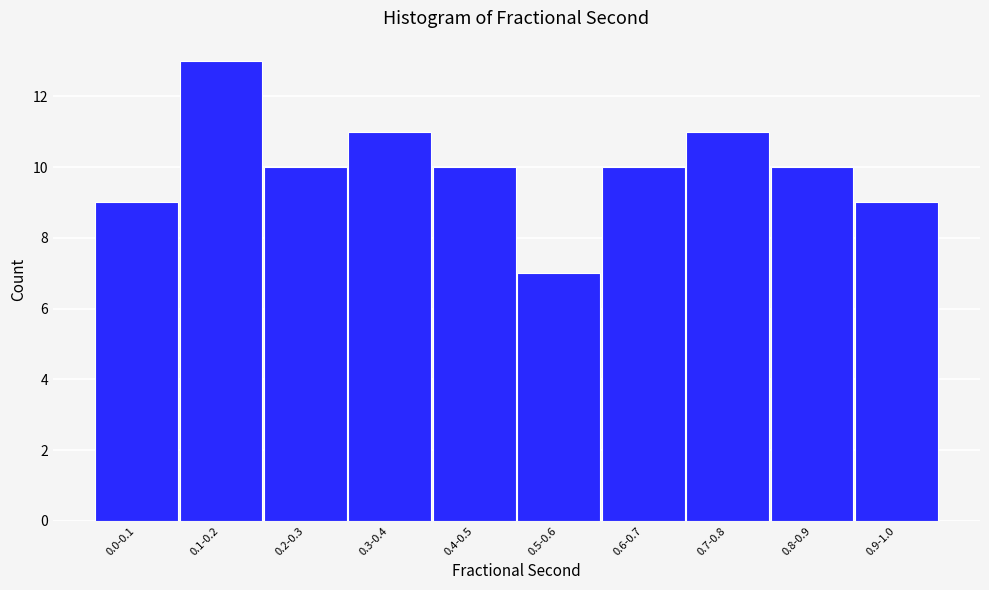

Reading left to right, what are all the values shown in this chart?

0.0-0.1=9	0.1-0.2=13	0.2-0.3=10	0.3-0.4=11	0.4-0.5=10	0.5-0.6=7	0.6-0.7=10	0.7-0.8=11	0.8-0.9=10	0.9-1.0=9